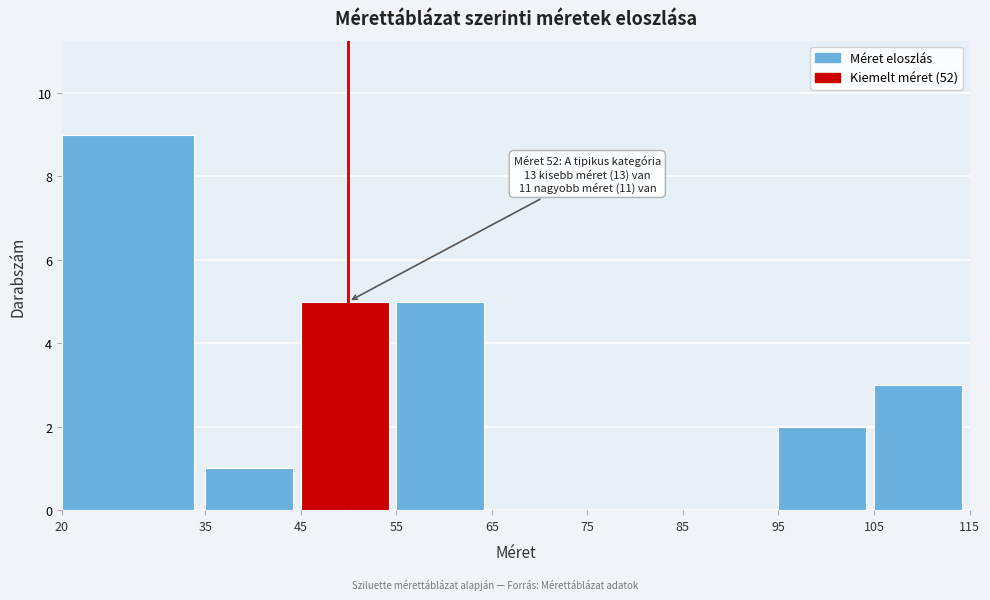

Which range on the x-axis has the tallest bar?

20 to 35